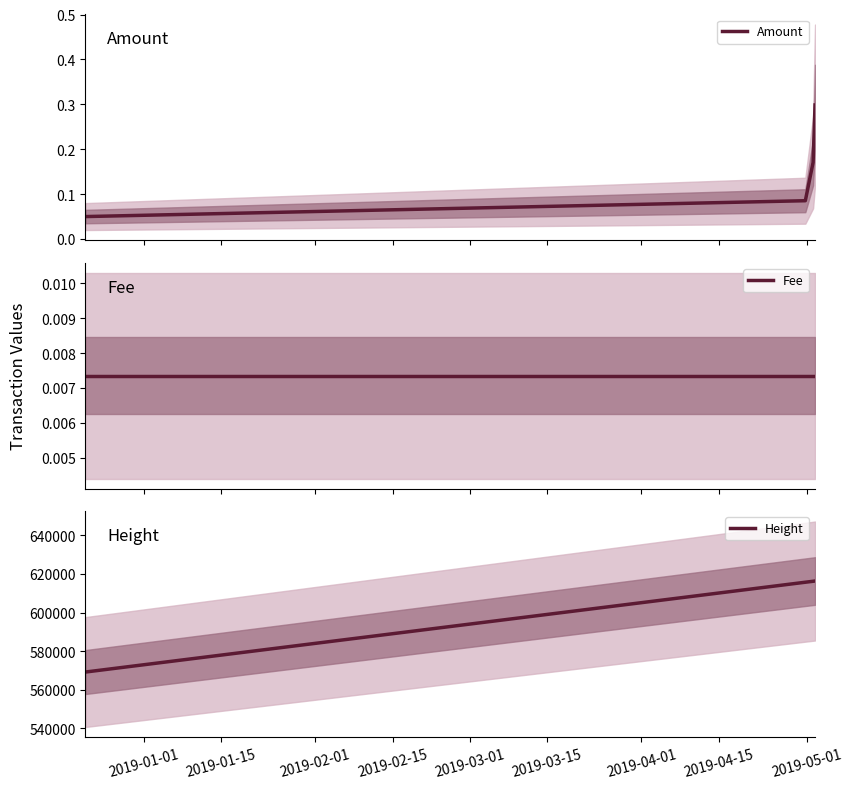

True or false: Amount and Height intersect in this chart.

False